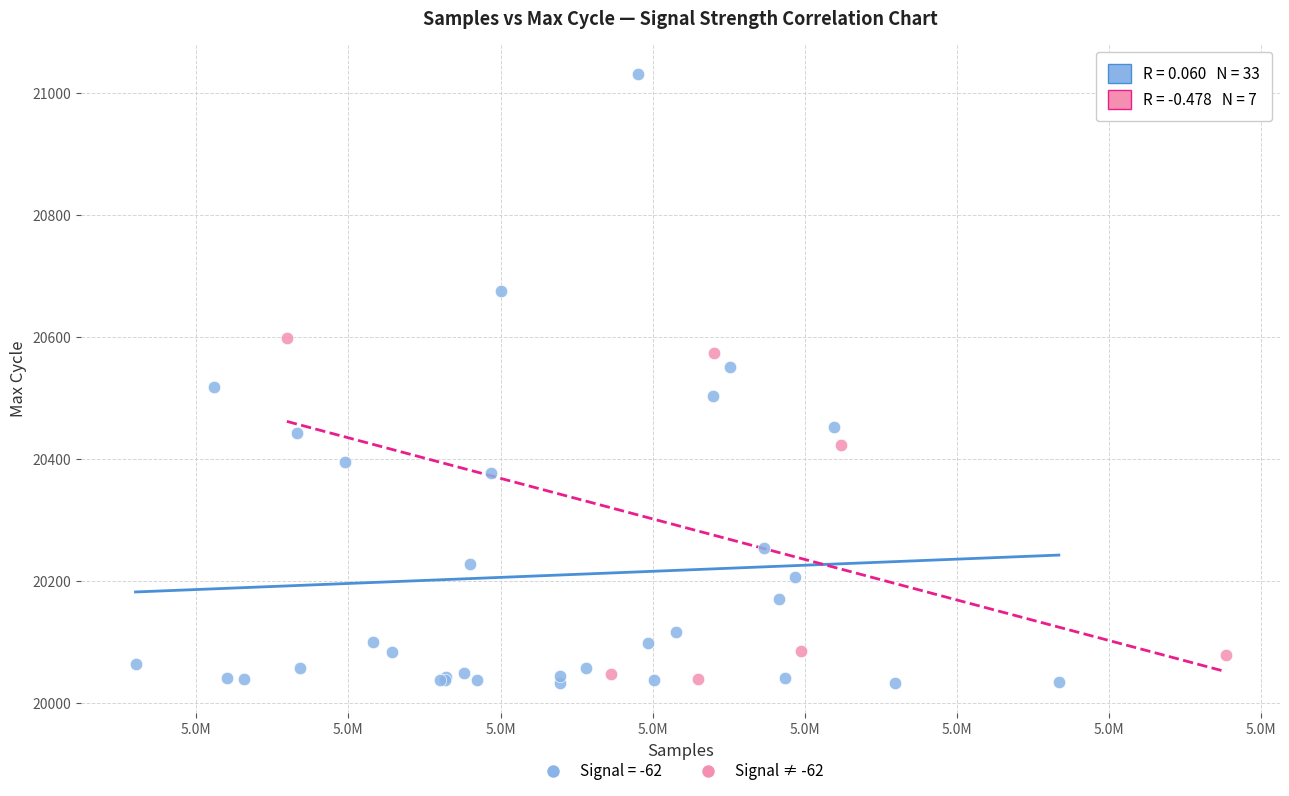

Which series reaches the maximum Y coordinate?

Signal = -62